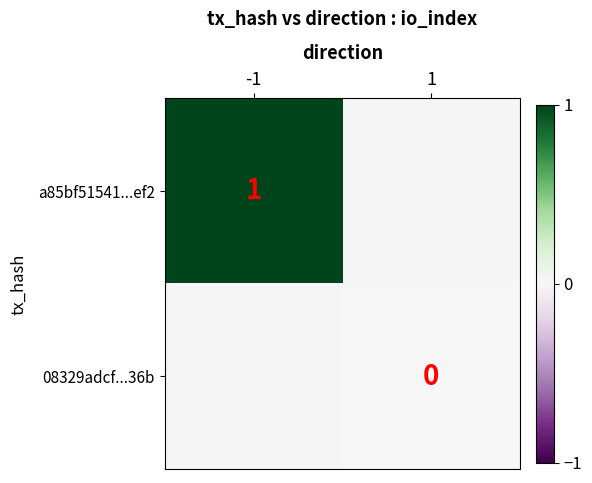

The value of a85bf51541...ef2 at -1 is 2. True or false?

False